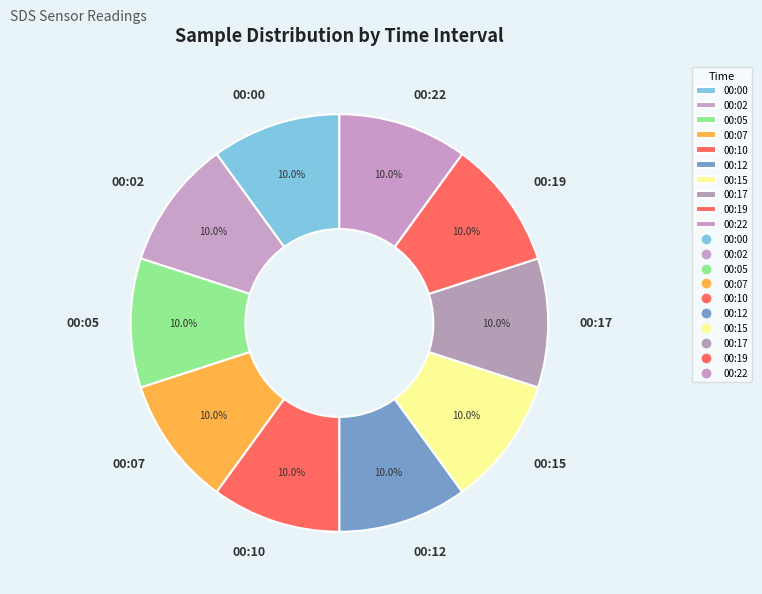

True or false: 00:15 accounts for 10% of the total.

True